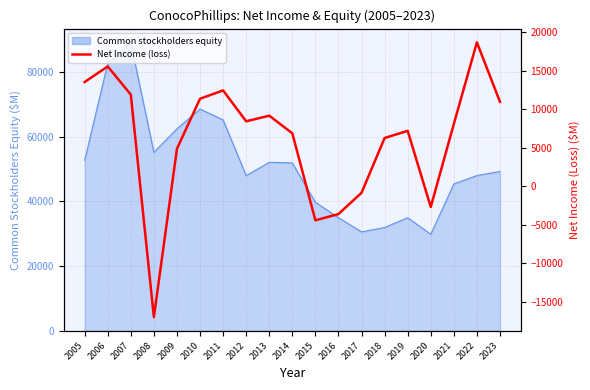

What is the sum of all values?

116640